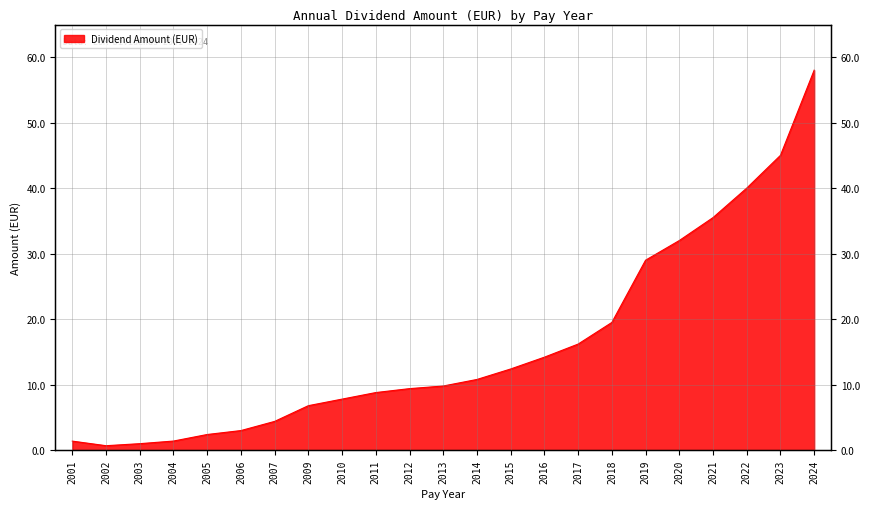

Does the chart display data point markers on the line(s)?

No